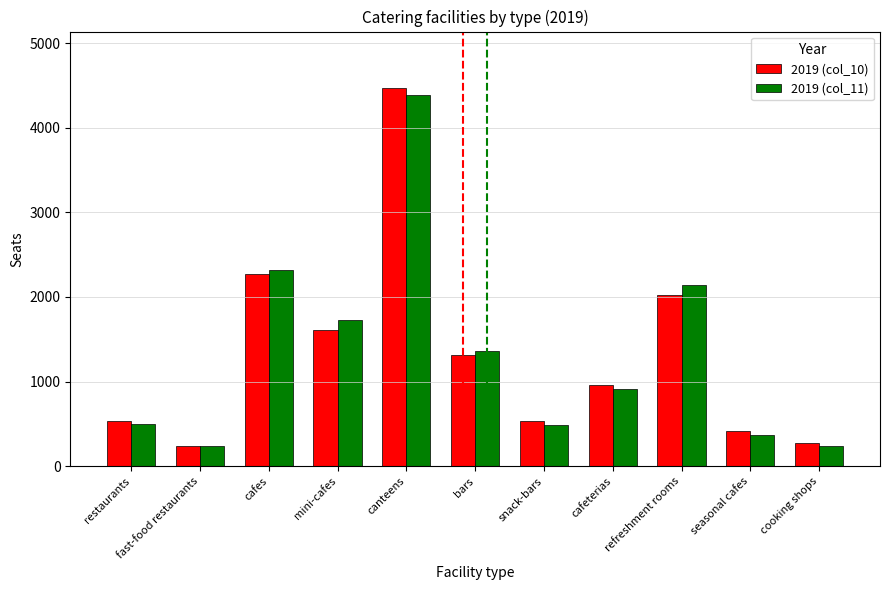

What is the difference between the 2019 (col_11) values at cafes and cooking shops?

2072